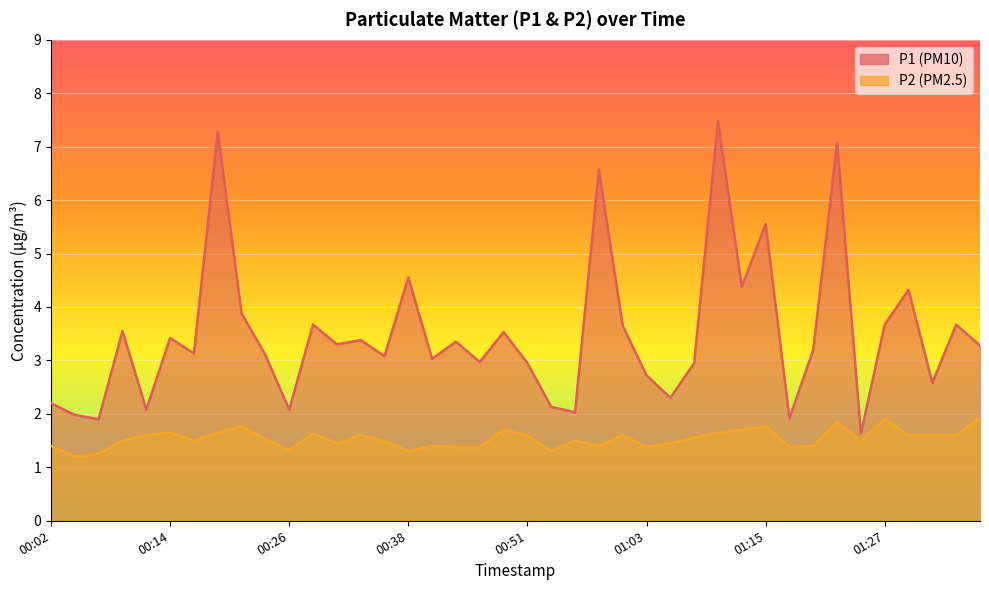

Reading left to right, list all the values displayed in this chart.

P1: 2.2	2.0	1.9	3.5	2.1	3.4	3.1	7.3	3.9	3.1	2.1	3.7	3.3	3.4	3.1	4.5	3.0	3.4	3.0	3.5	3.0	2.1	2.0	6.6	3.6	2.7	2.3	3.0	7.5	4.4	5.5	1.9	3.2	7.1	1.6	3.7	4.3	2.6	3.7	3.3
P2: 1.4	1.2	1.2	1.5	1.6	1.6	1.5	1.6	1.8	1.5	1.3	1.6	1.4	1.6	1.5	1.3	1.4	1.4	1.4	1.7	1.6	1.3	1.5	1.4	1.6	1.4	1.4	1.6	1.6	1.7	1.8	1.4	1.4	1.9	1.5	1.9	1.6	1.6	1.6	1.9